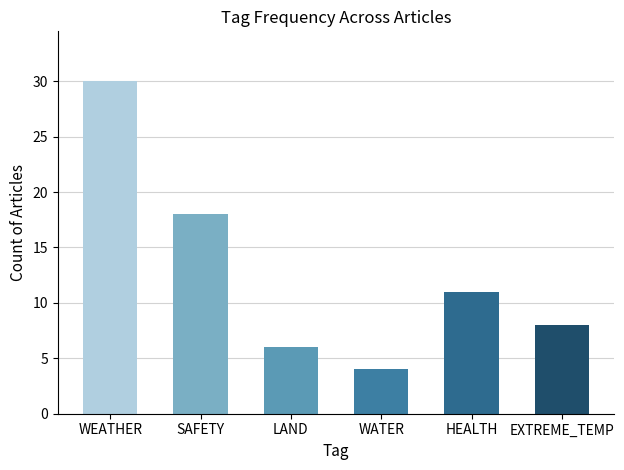

How many values are below 11?

3